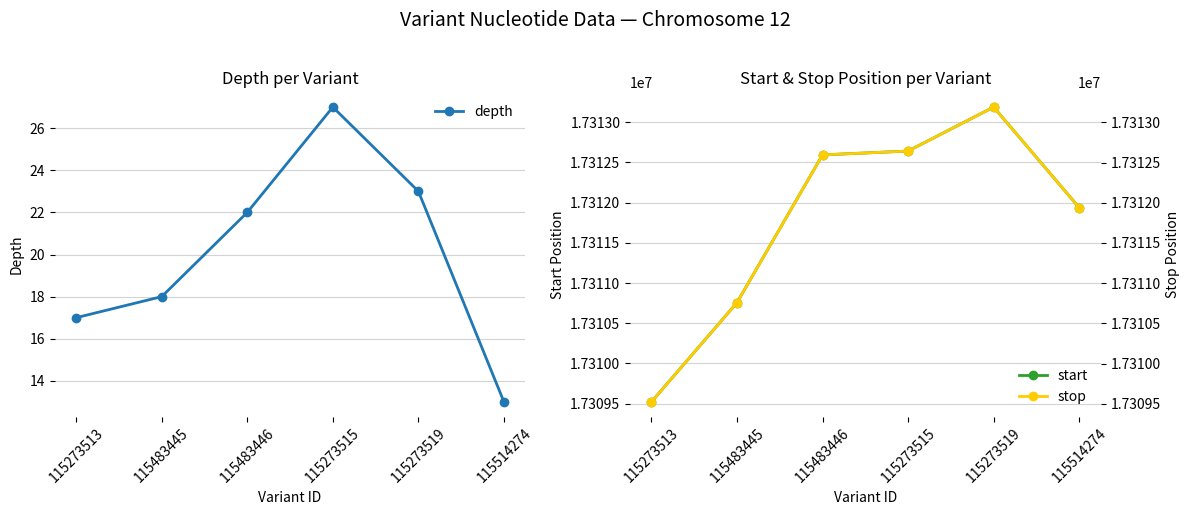

Reading right to left, what are all the values shown in this chart?

depth: 115514274=13	115273519=23	115273515=27	115483446=22	115483445=18	115273513=17
start: 115514274=17311938	115273519=17313189	115273515=17312642	115483446=17312594	115483445=17310756	115273513=17309521
stop: 115514274=17311939	115273519=17313190	115273515=17312643	115483446=17312595	115483445=17310757	115273513=17309522